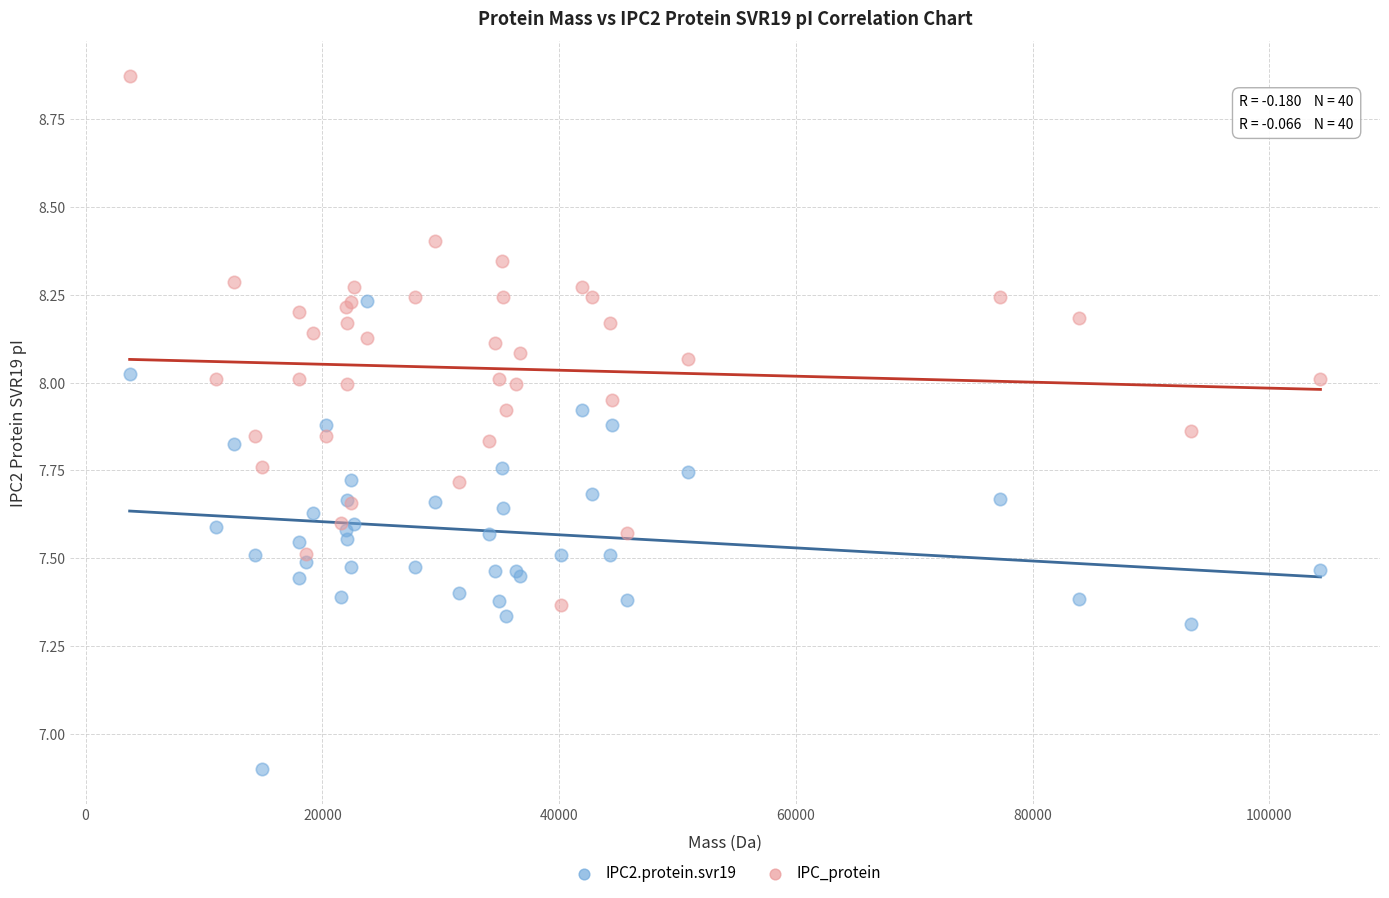

In the IPC2.protein.svr19 series, what Y value is closest to 7?

6.9